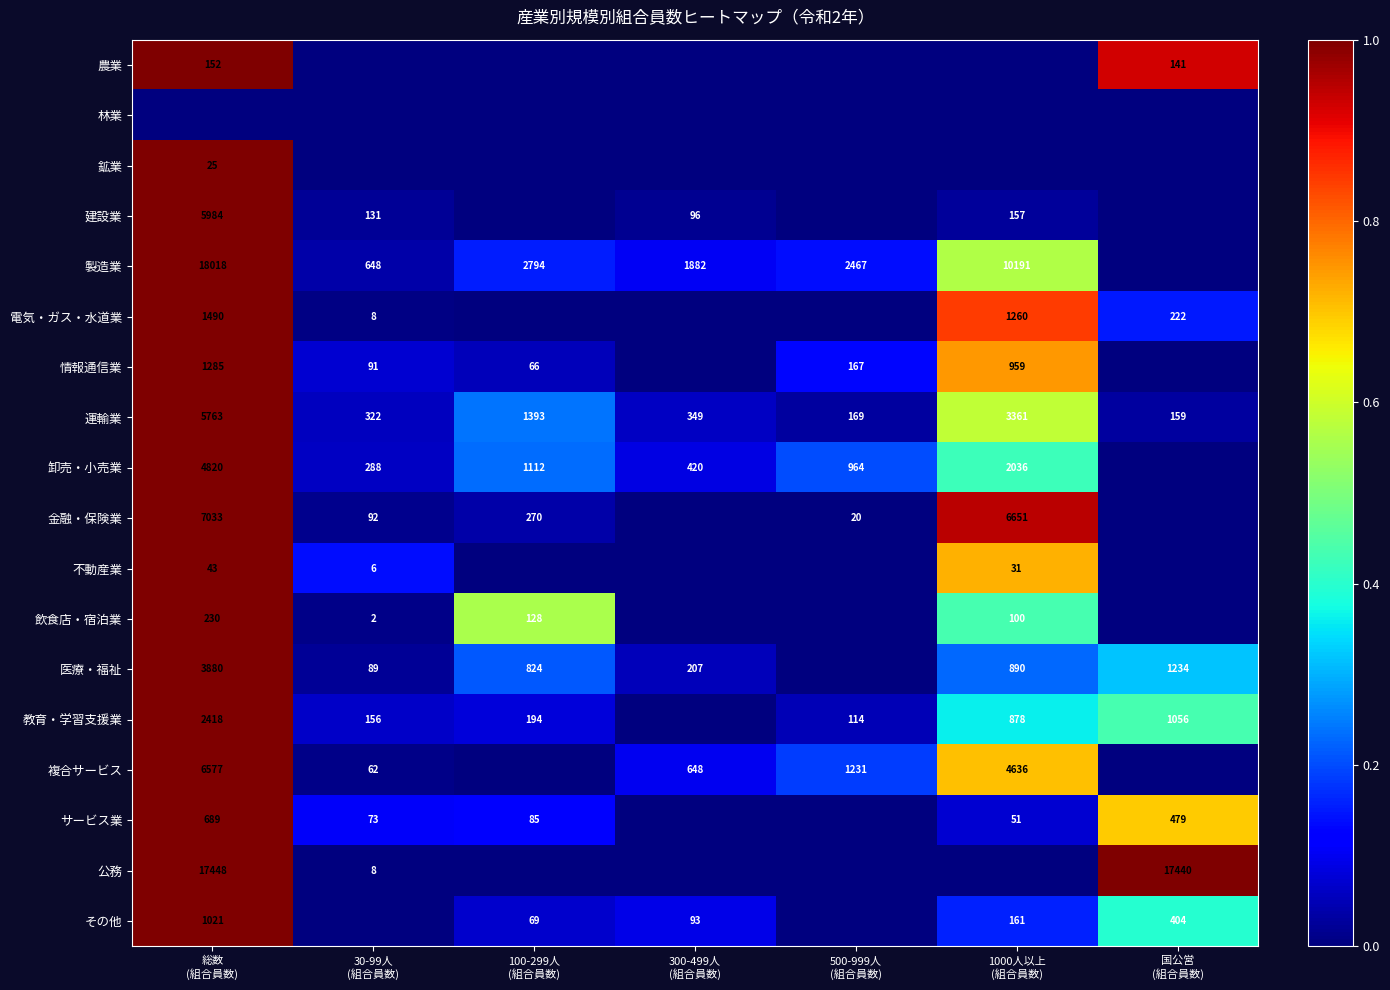

What is the difference between the second highest and minimum values in the 運輸業 series?

3202